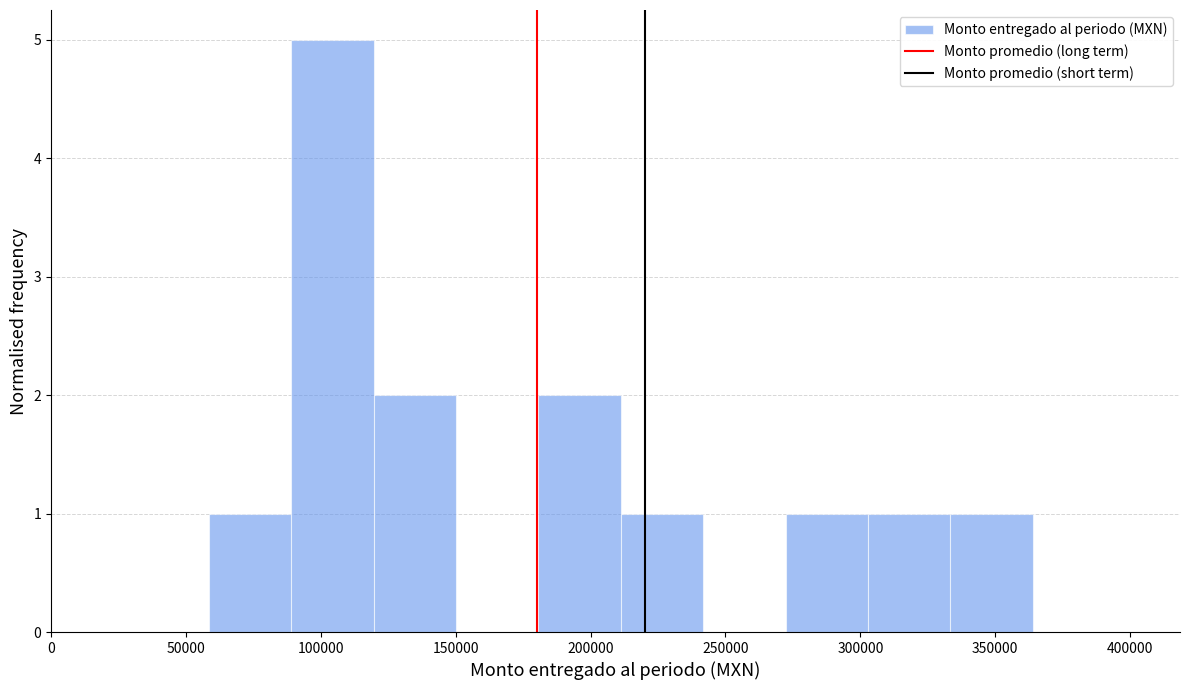

Reading left to right, transcribe this chart: for each bar, give the range it covers on the x-axis and its height. Neither the bar edges nor the heights are printed on the chart, so give them approximately, as read against the axes.

60000 to 90000: 1
90000 to 120000: 5
120000 to 150000: 2
150000 to 180000: 0
180000 to 210000: 2
210000 to 240000: 1
240000 to 270000: 0
270000 to 305000: 1
305000 to 335000: 1
335000 to 365000: 1